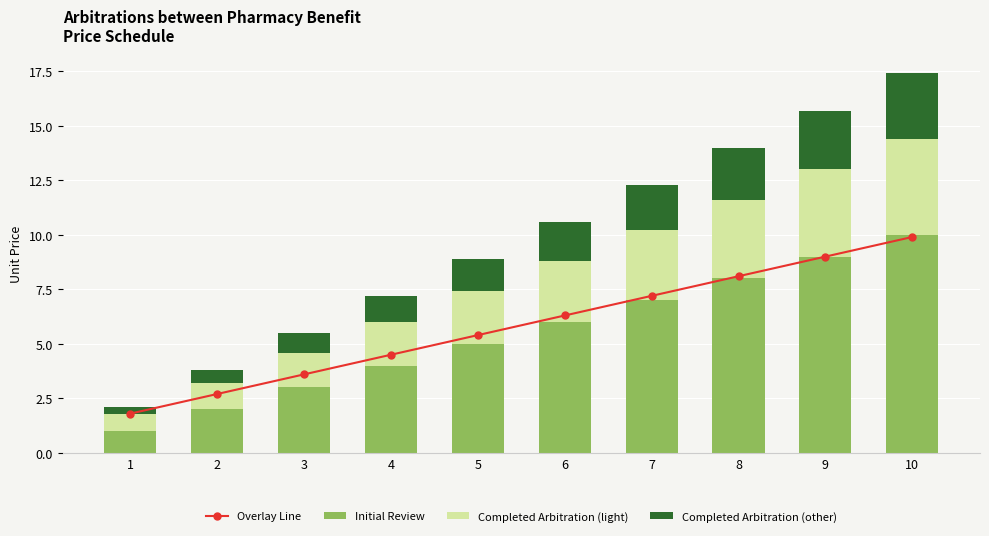

Reading left to right, what are all the values shown in this chart?

Overlay Line: 1.8	2.7	3.6	4.5	5.4	6.3	7.2	8.1	9.0	9.9
Initial Review: 1.0	2.0	3.0	4.0	5.0	6.0	7.0	8.0	9.0	10.0
Completed Arbitration (light): 0.8	1.2	1.6	2.0	2.4	2.8	3.2	3.6	4.0	4.4
Completed Arbitration (other): 0.3	0.6	0.9	1.2	1.5	1.8	2.1	2.4	2.7	3.0